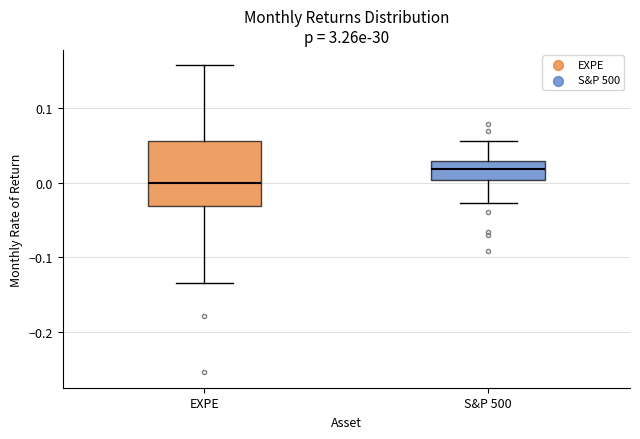

Which box has the lowest median line?

EXPE